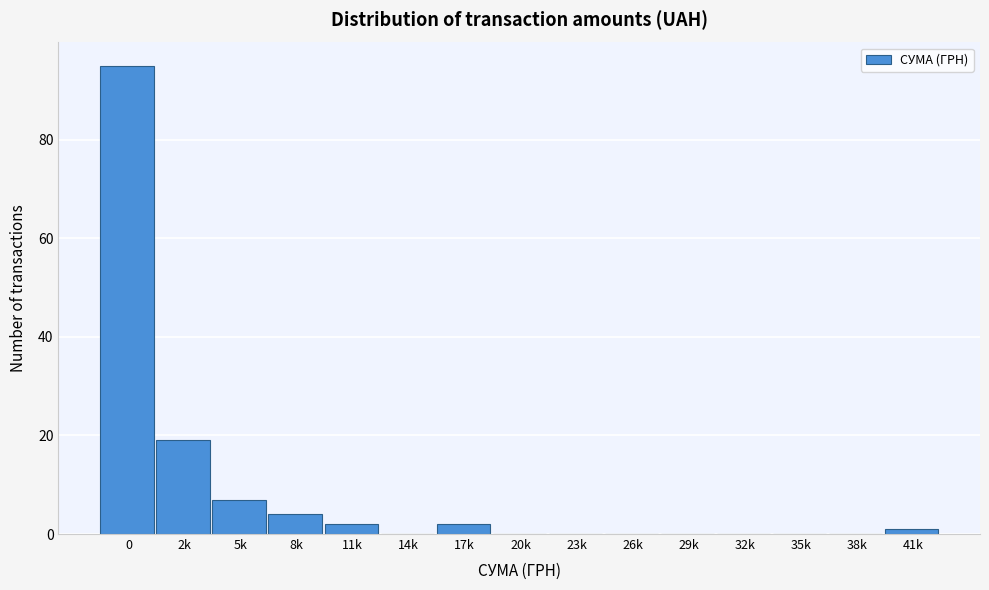

Reading left to right, extract all data points from this chart.

0=95	2k=19	5k=7	8k=4	11k=2	14k=0	17k=2	20k=0	23k=0	26k=0	29k=0	32k=0	35k=0	38k=0	41k=1